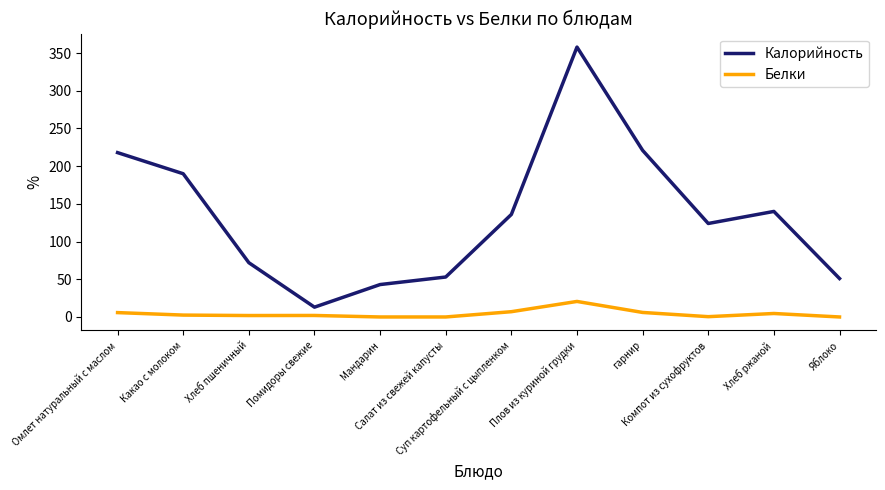

True or false: Белки and Калорийность intersect in this chart.

False